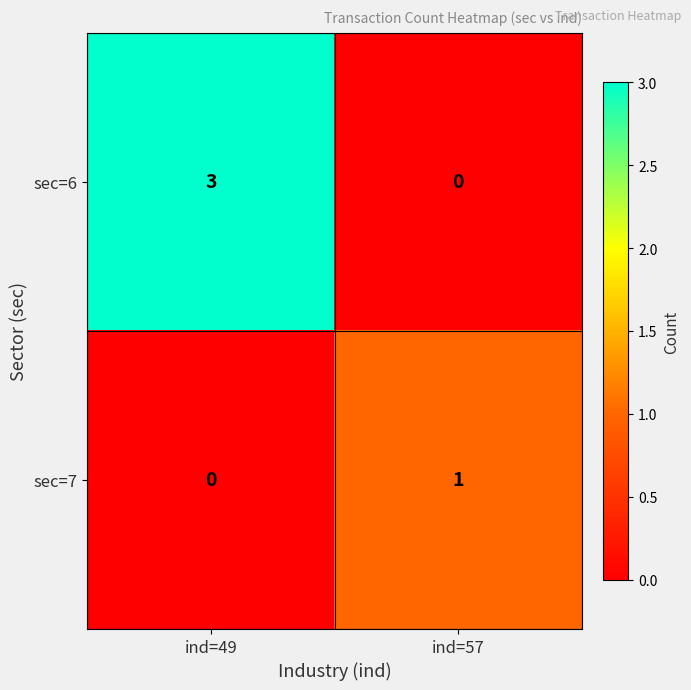

Rank the series by their average value, from highest to lowest.

sec=6, sec=7